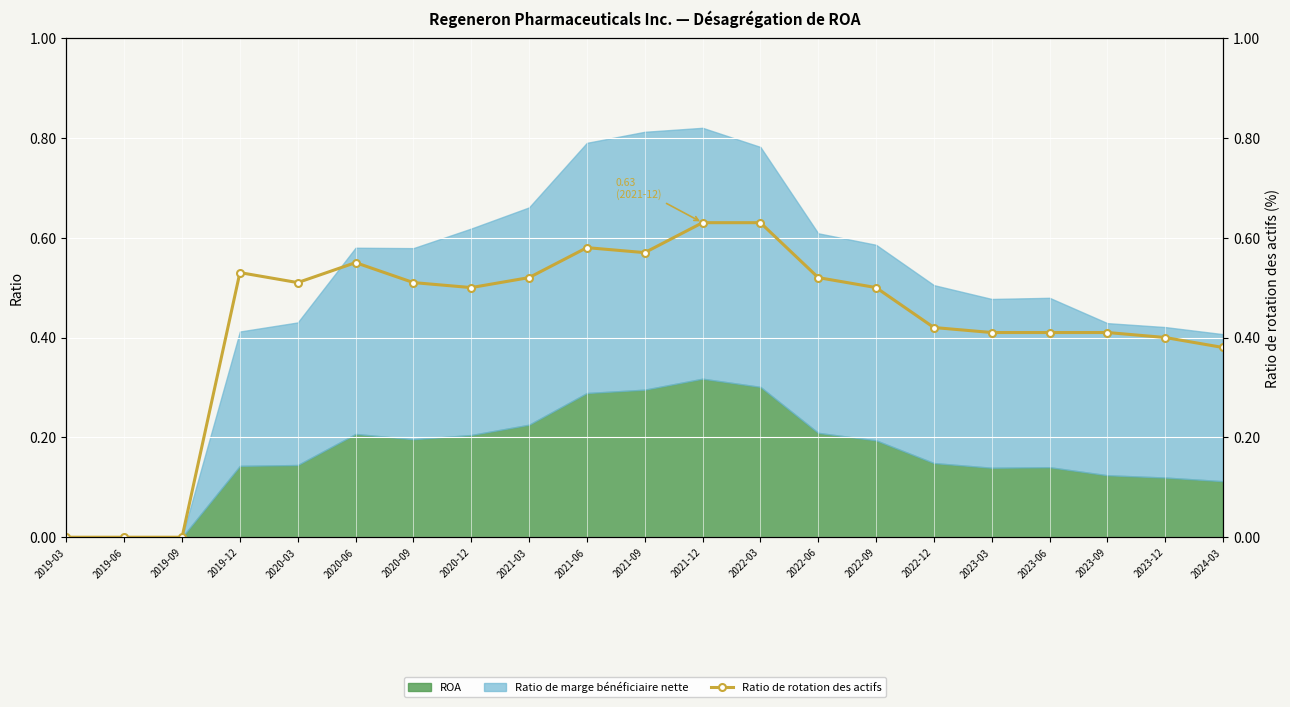

The value at 2023-09 is 0.4. True or false?

True